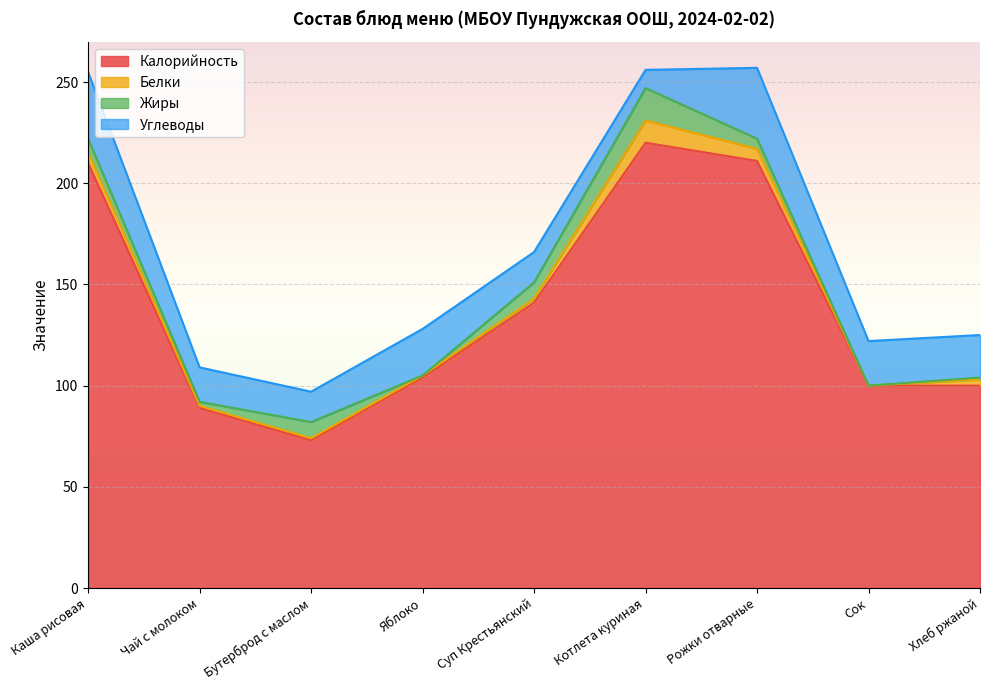

The value of Жиры at Рожки отварные is 1. True or false?

False